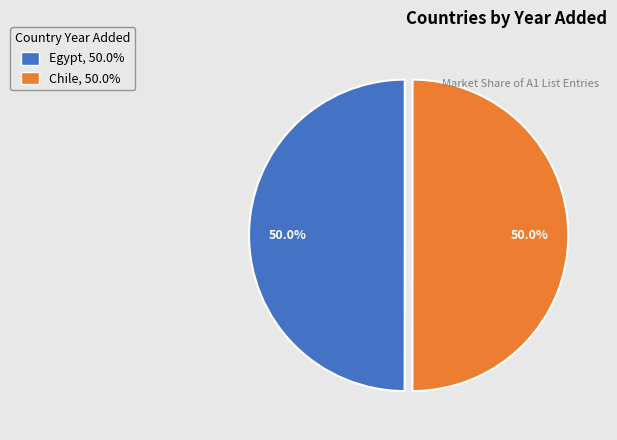

Is the sum of Chile, 50.0% and Egypt, 50.0% greater than half?

Yes